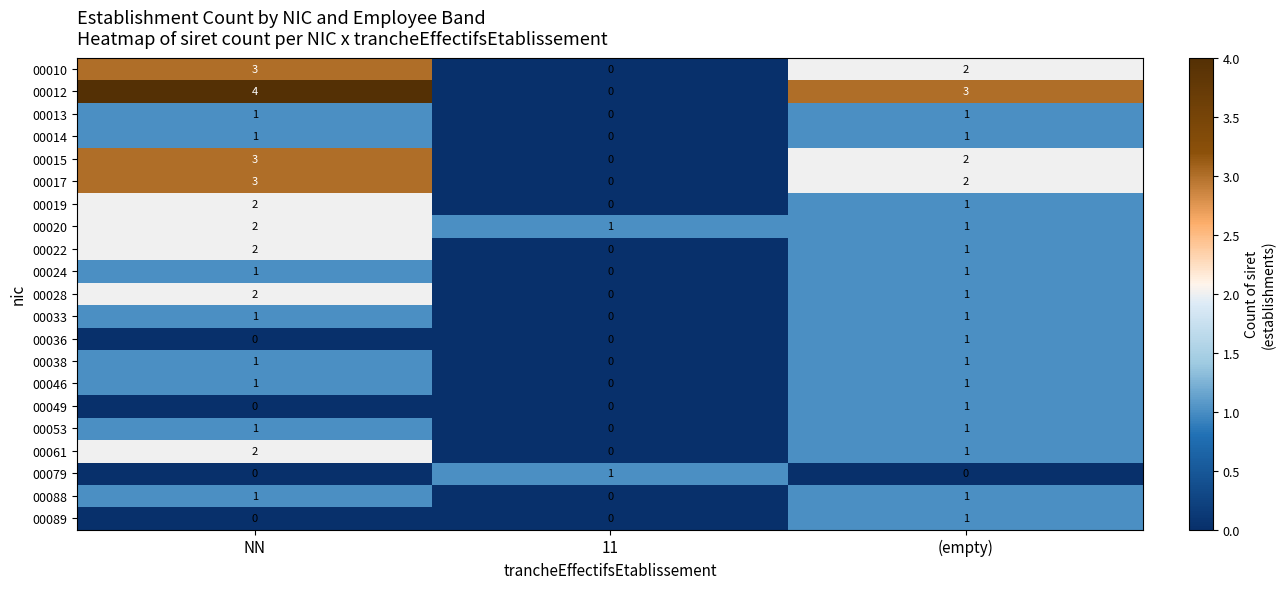

What is the total value across all series at 11?

2